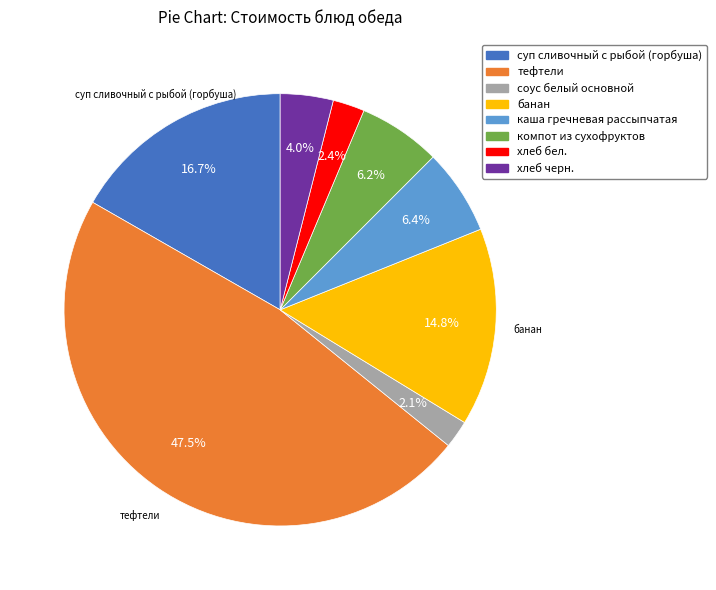

Which category has the biggest portion of the pie?

тефтели